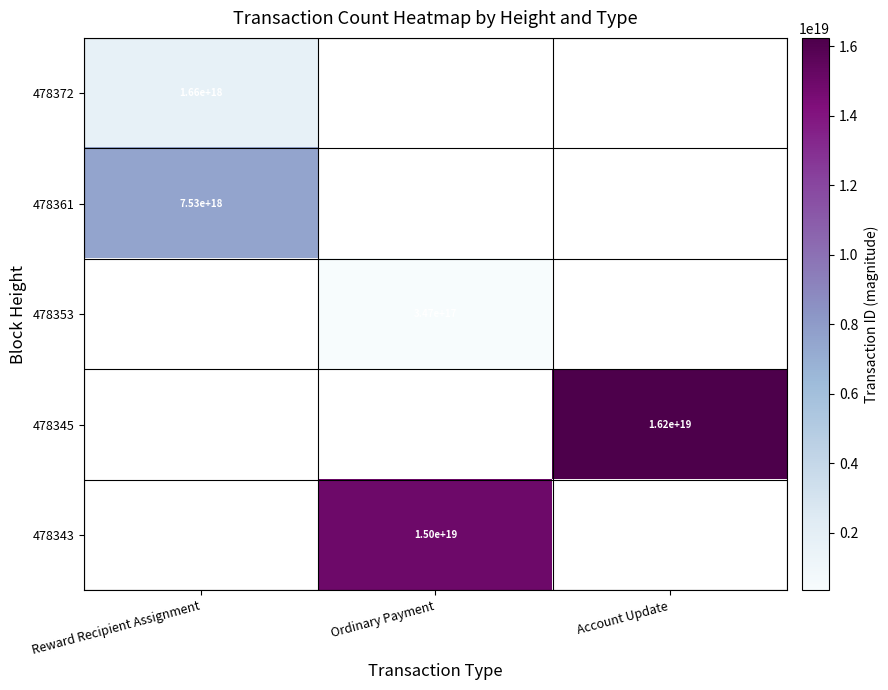

The value of 478345 at Account Update is 9712124125807931392. True or false?

False